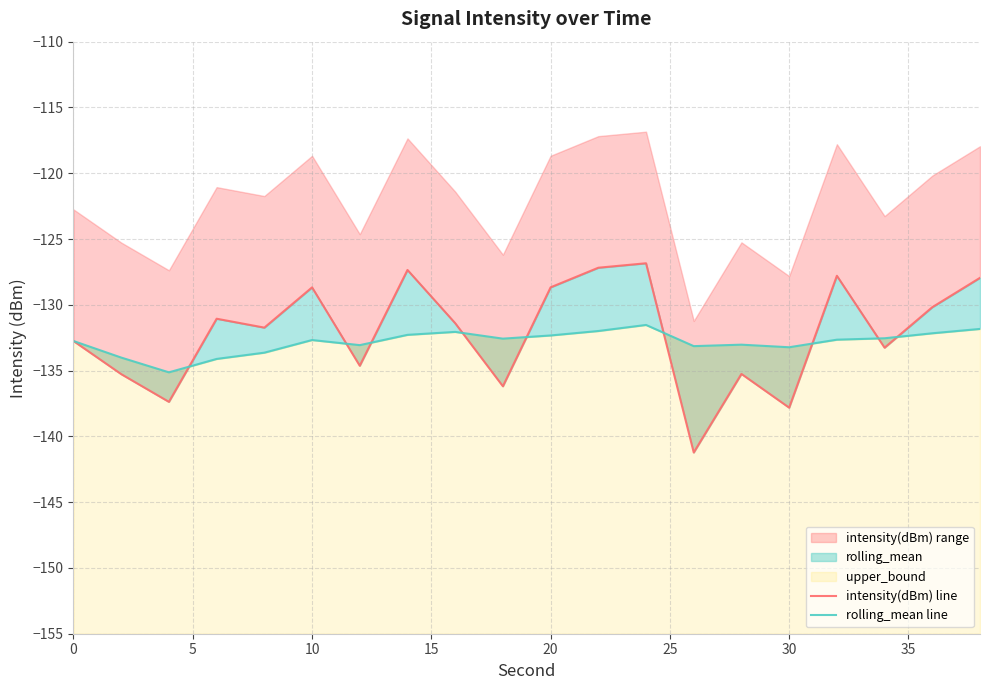

Does the chart have visible grid lines?

Yes